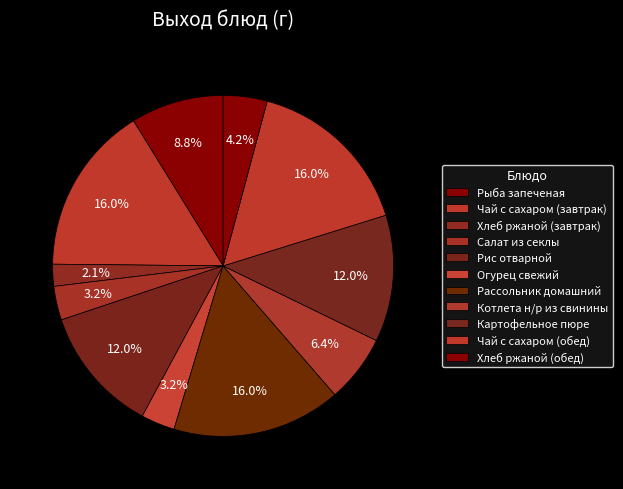

True or false: Рассольник домашний accounts for 16% of the total.

True